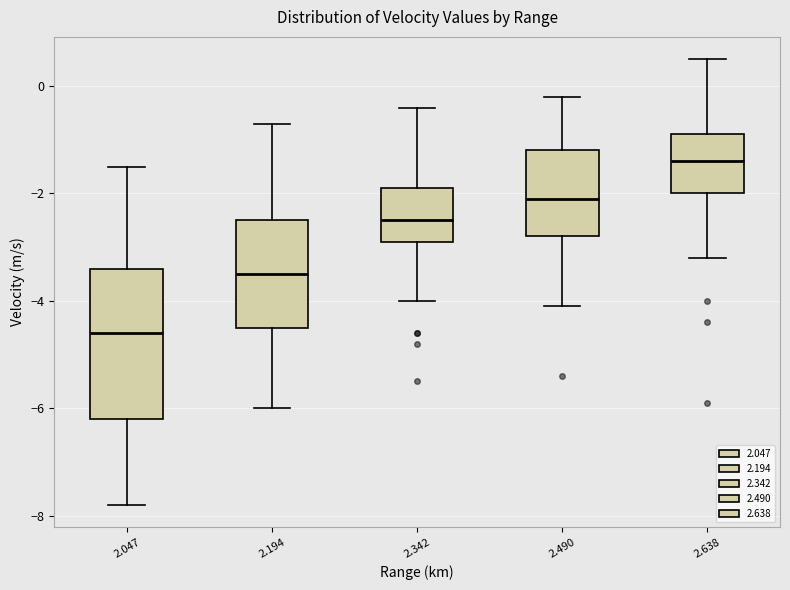

Where does the median line of the box at x = 2.194 sit on the y-axis? The values are not printed on the chart, so give them approximately, as read against the axis.

-3.4